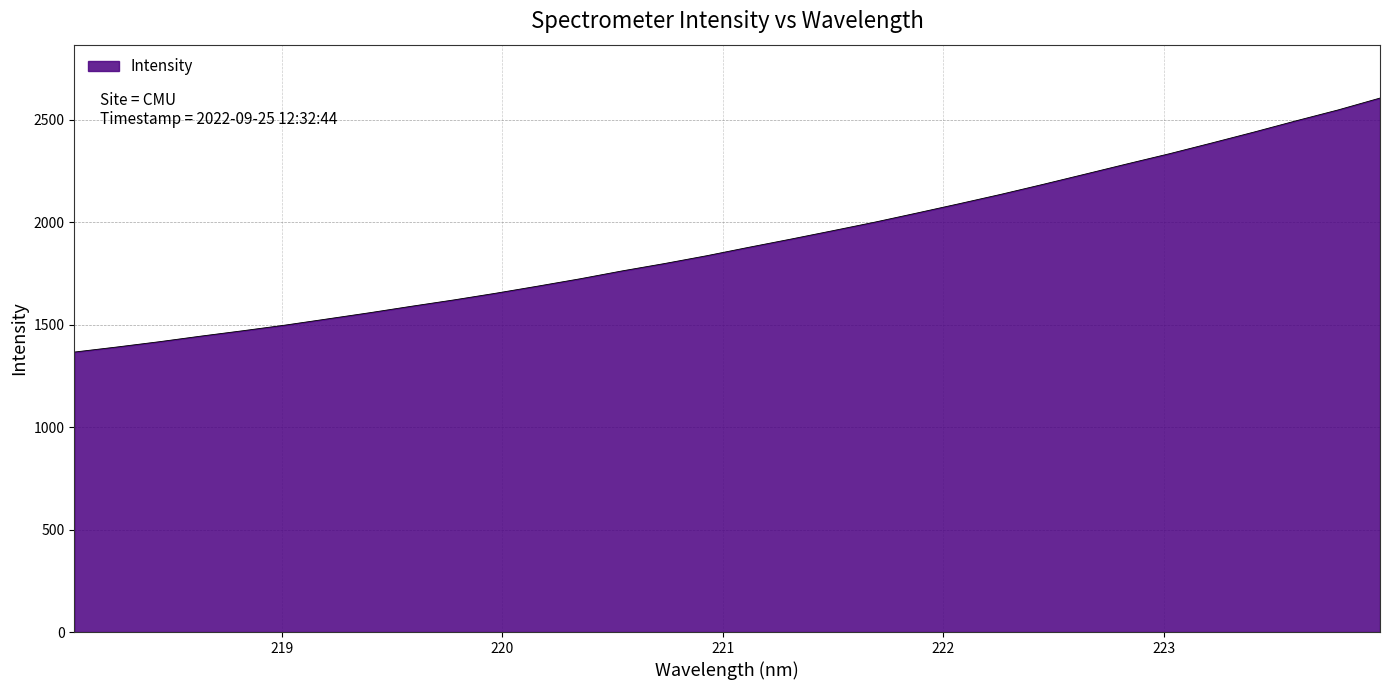

What is the smallest value displayed?

1365.8